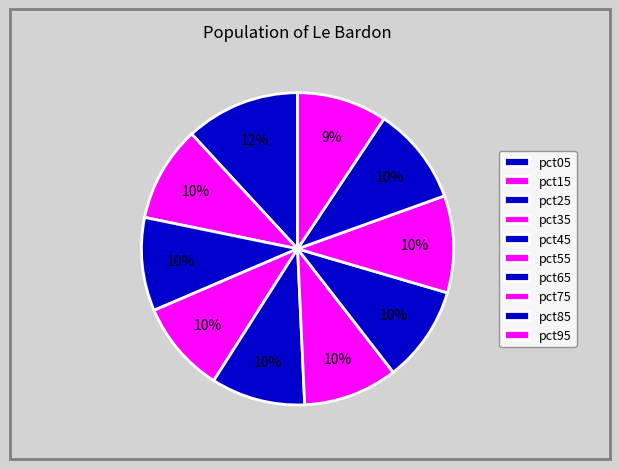

Which category has the smallest portion of the pie?

pct95